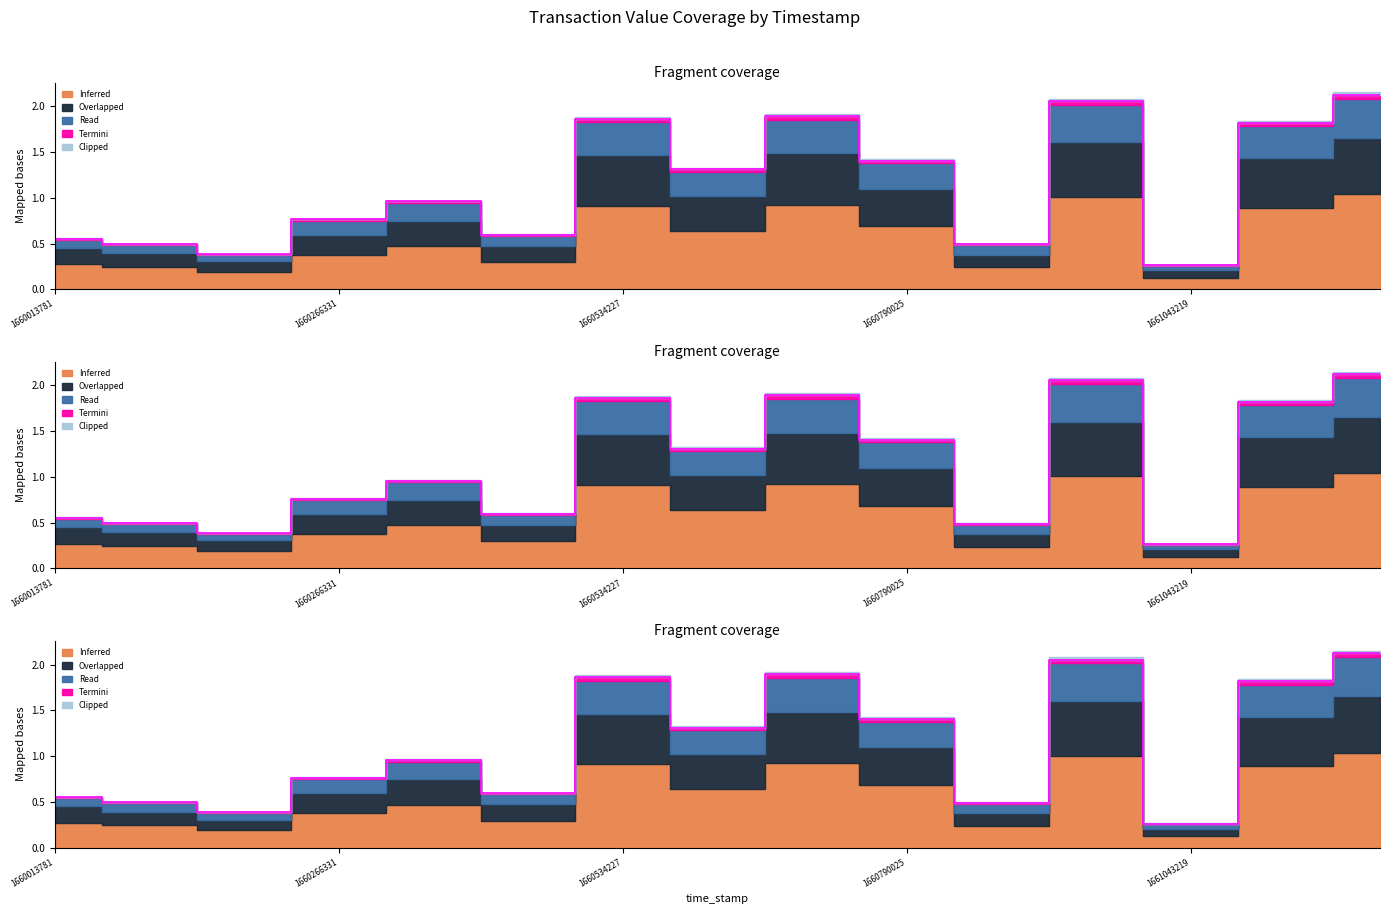

True or false: Inferred and Read cross at least once.

False